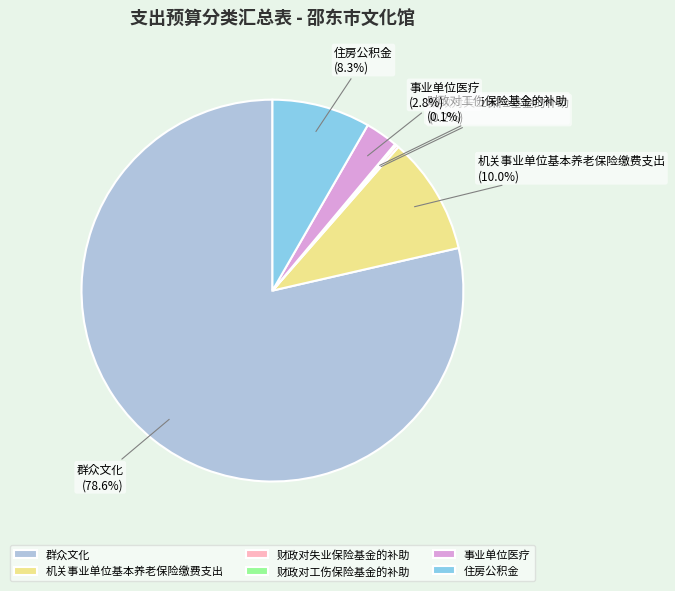

Does 群众文化 represent more than half of the total?

Yes